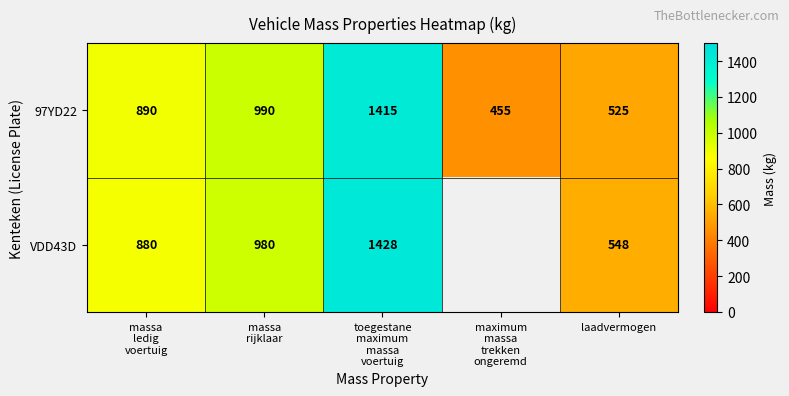

What is the minimum value shown in the chart?

455.0